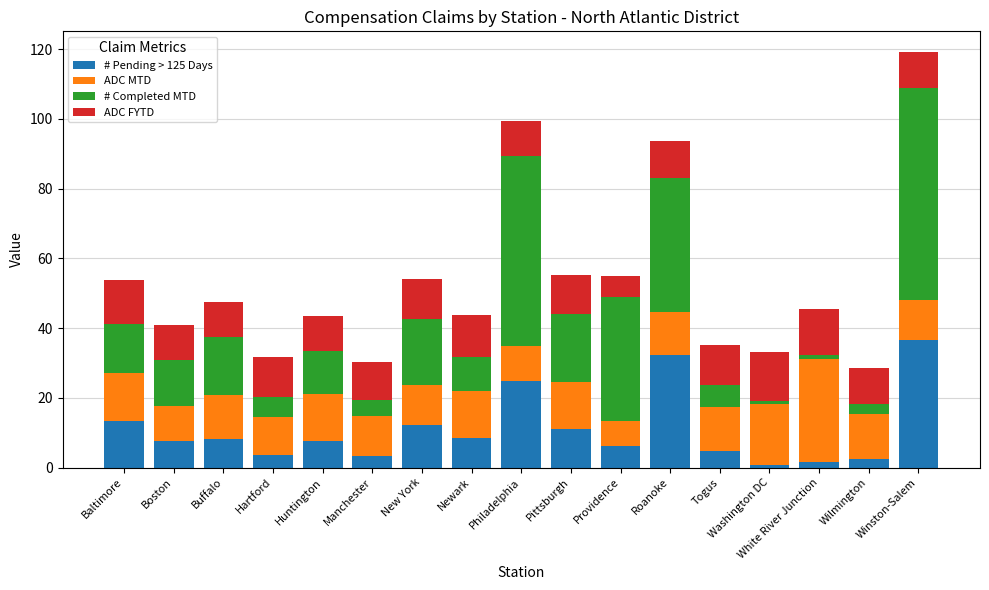

What is the total value across all series at Winston-Salem?

119.2